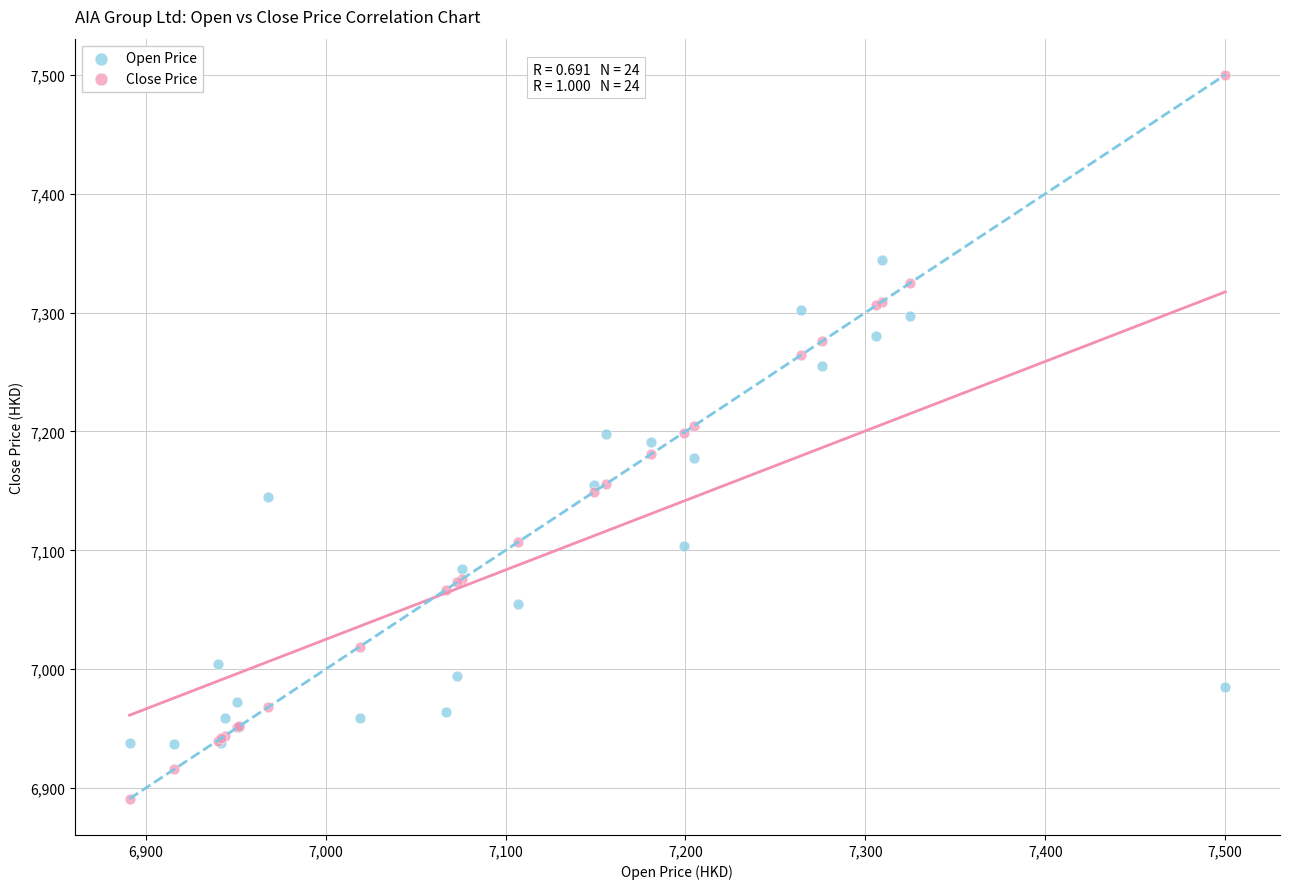

What is the X range (max minus min) for the scatter plot?

609